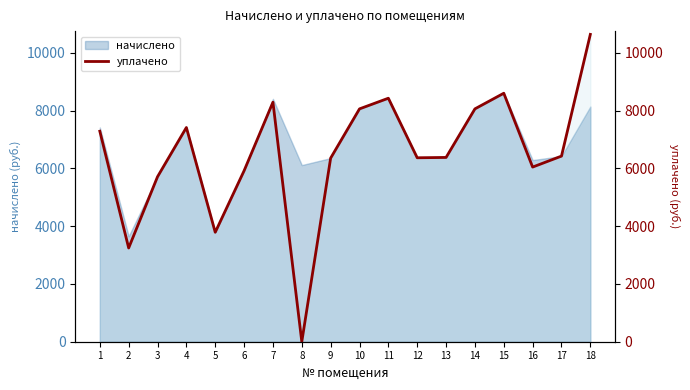

The chart shows a value of 8064.0 at 10. True or false?

True